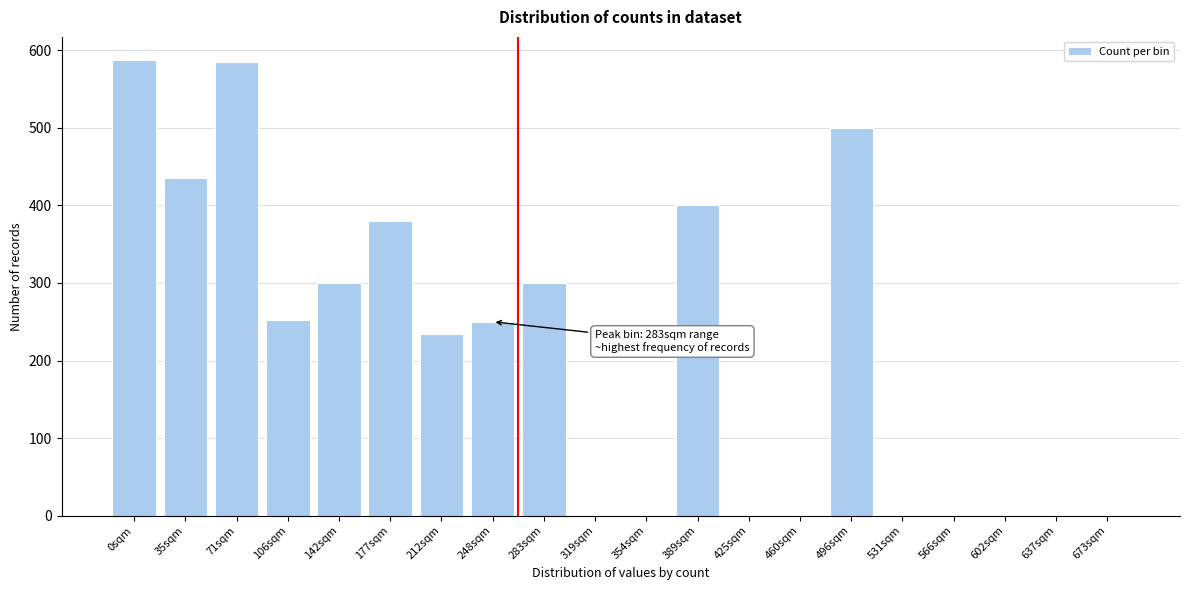

True or false: the data shows 0 at 354sqm.

True